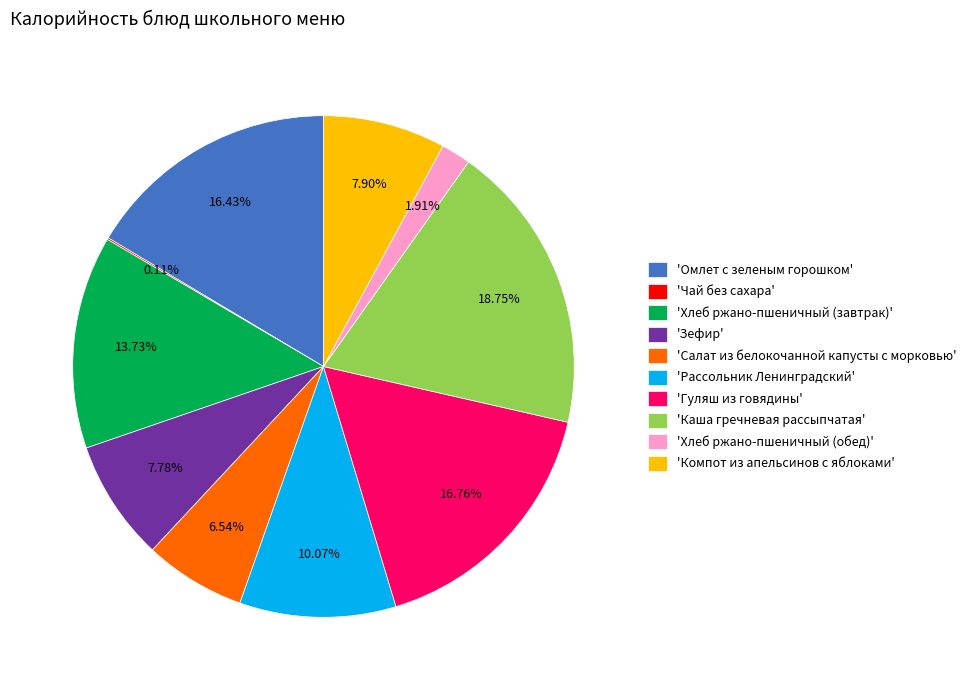

Is the sum of 'Омлет с зеленым горошком' and 'Зефир' greater than half?

No